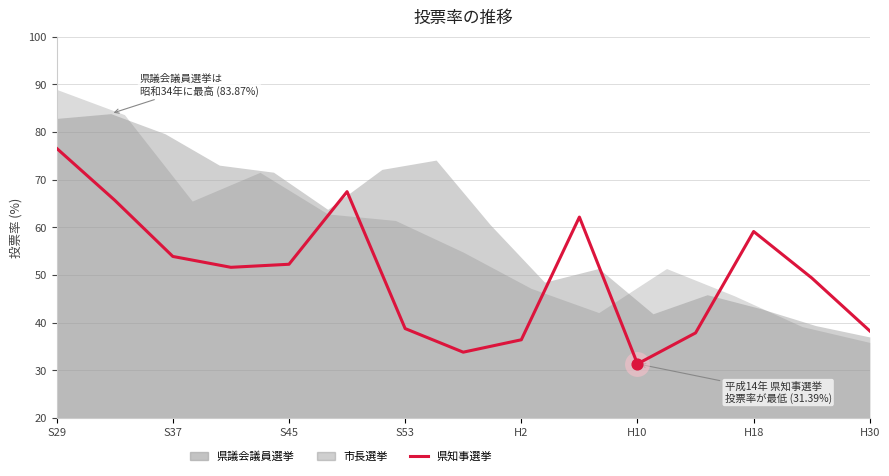

What is the change in value from S37 to S53?

-14.1